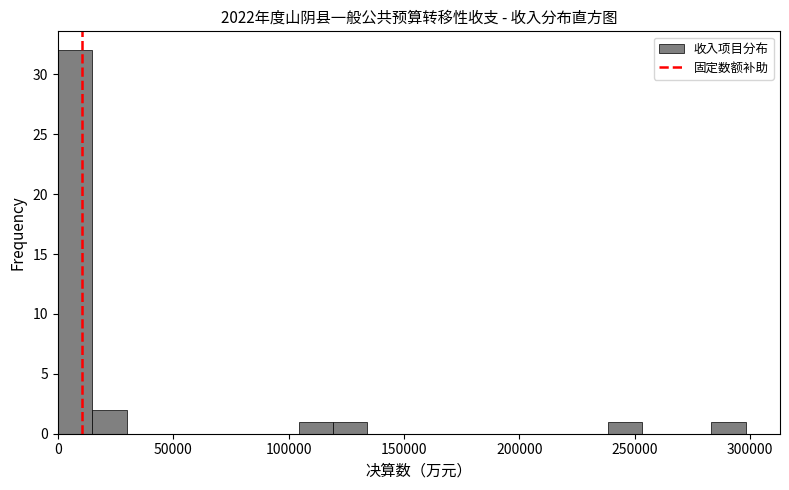

Read against the x-axis, roughly where is the centre of the tallest bar?

5000